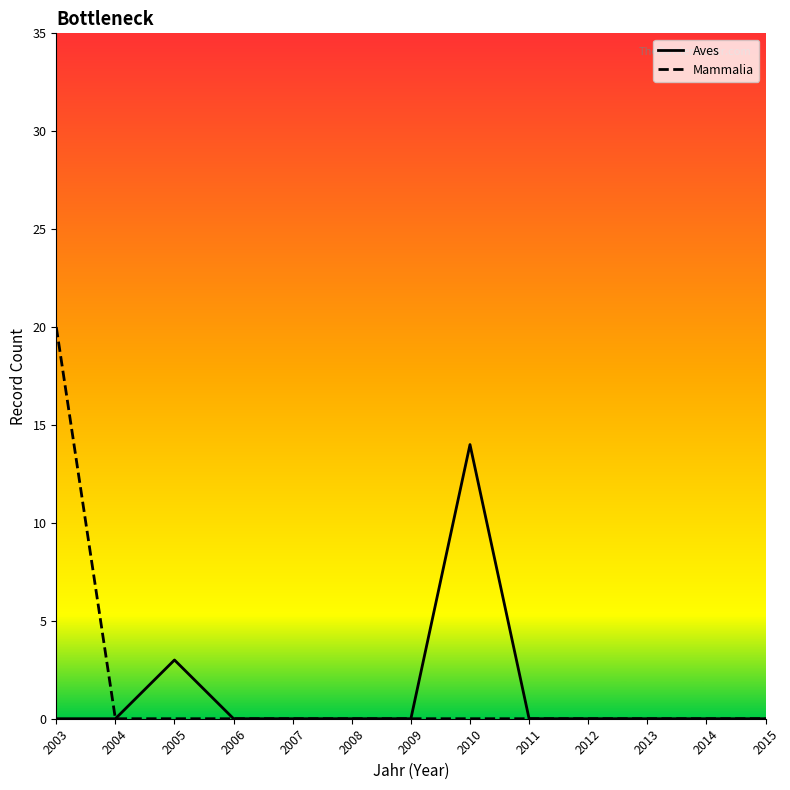

List the series in order of their peak value, highest first.

Mammalia, Aves